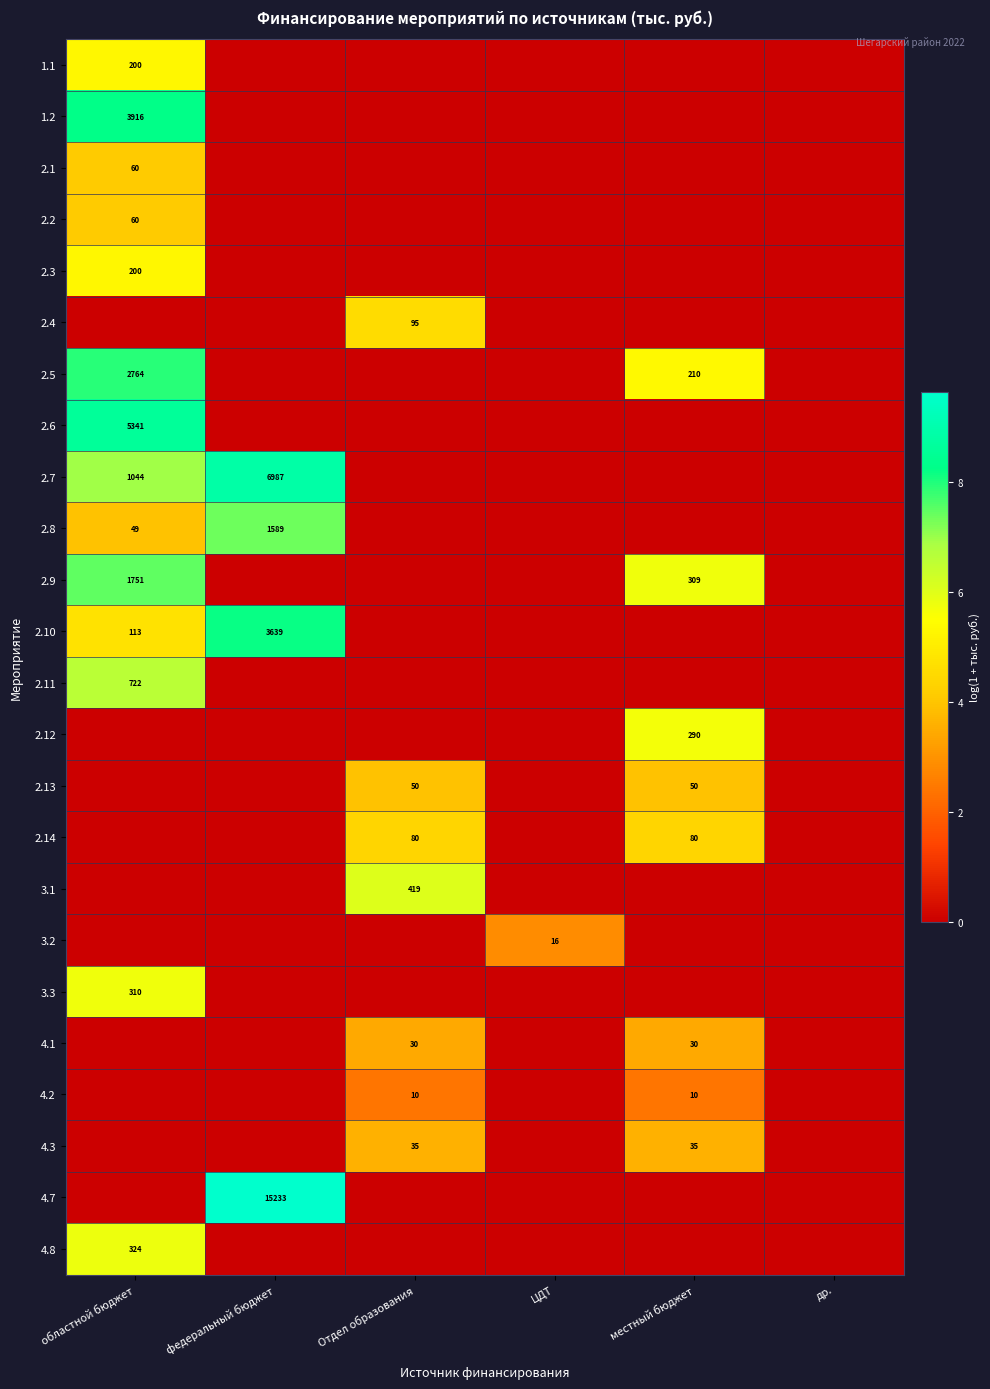

Is the value of 1.1 at областной бюджет greater than the value of 2.2 at областной бюджет?

Yes